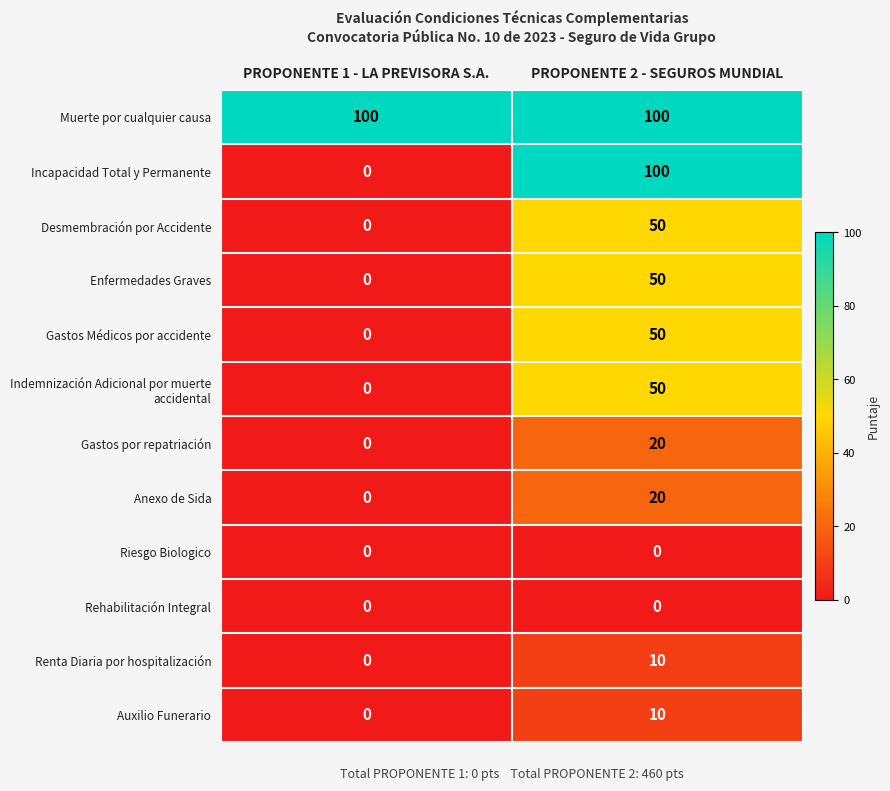

What is the spread (max minus min) of values at PROPONENTE 2 - SEGUROS MUNDIAL?

100